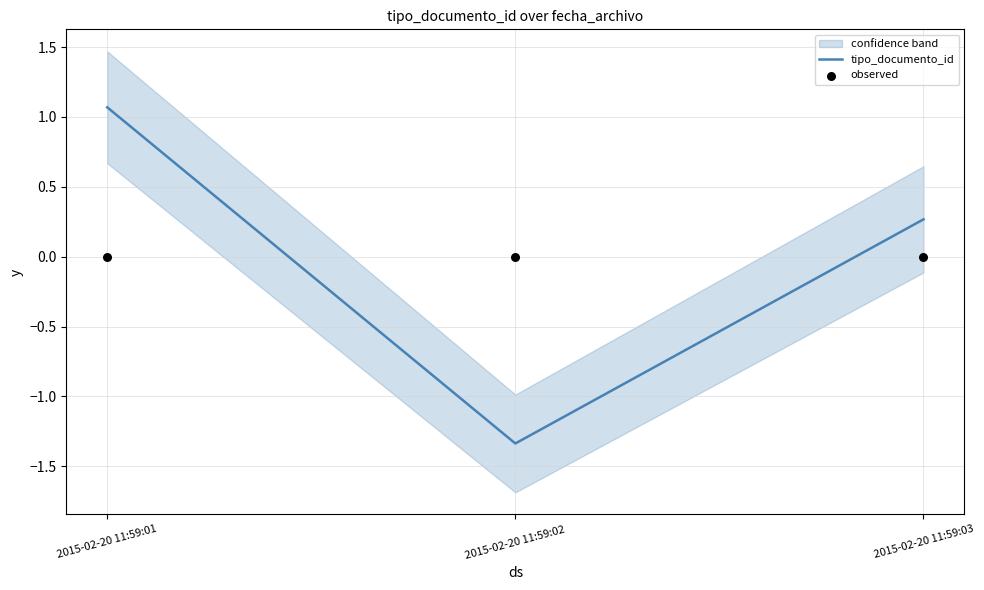

At which category is the sum across all series the highest?

2015-02-20 11:59:01